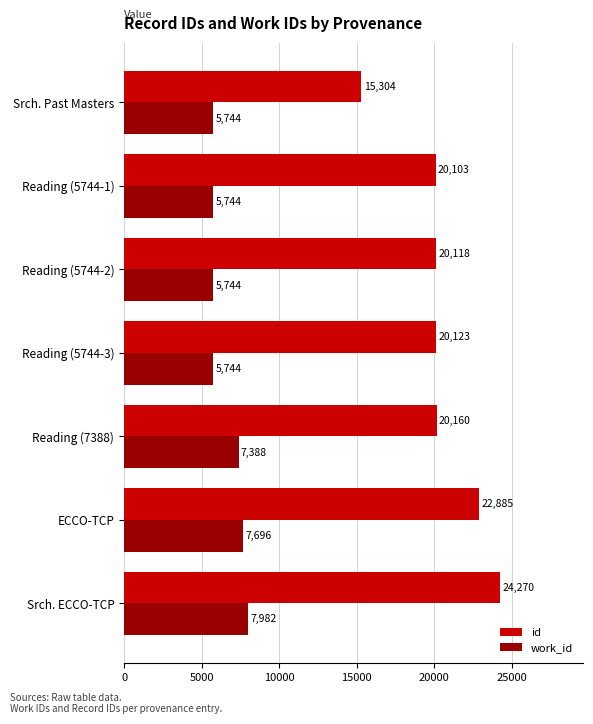

What is the difference between the highest and lowest values at Reading (7388)?

12772